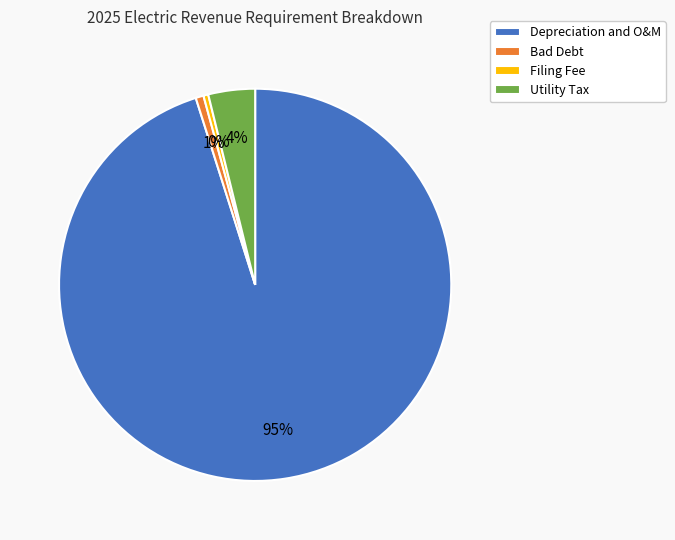

Approximately how many times larger is the value at Utility Tax compared to Filing Fee?

9.6